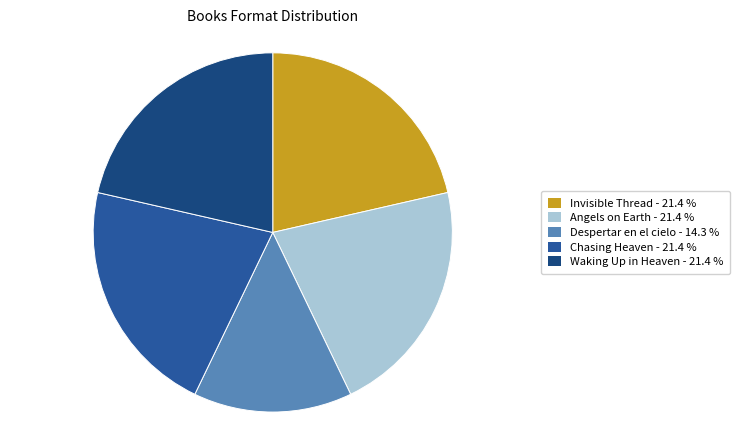

How many slices are in this pie chart?

5